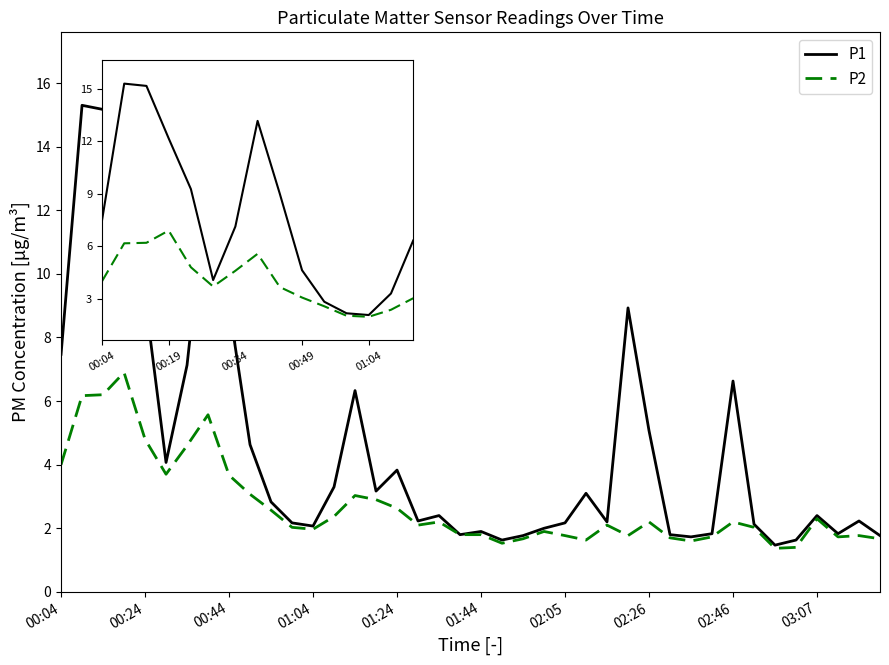

What is the maximum value shown in the chart?

15.3